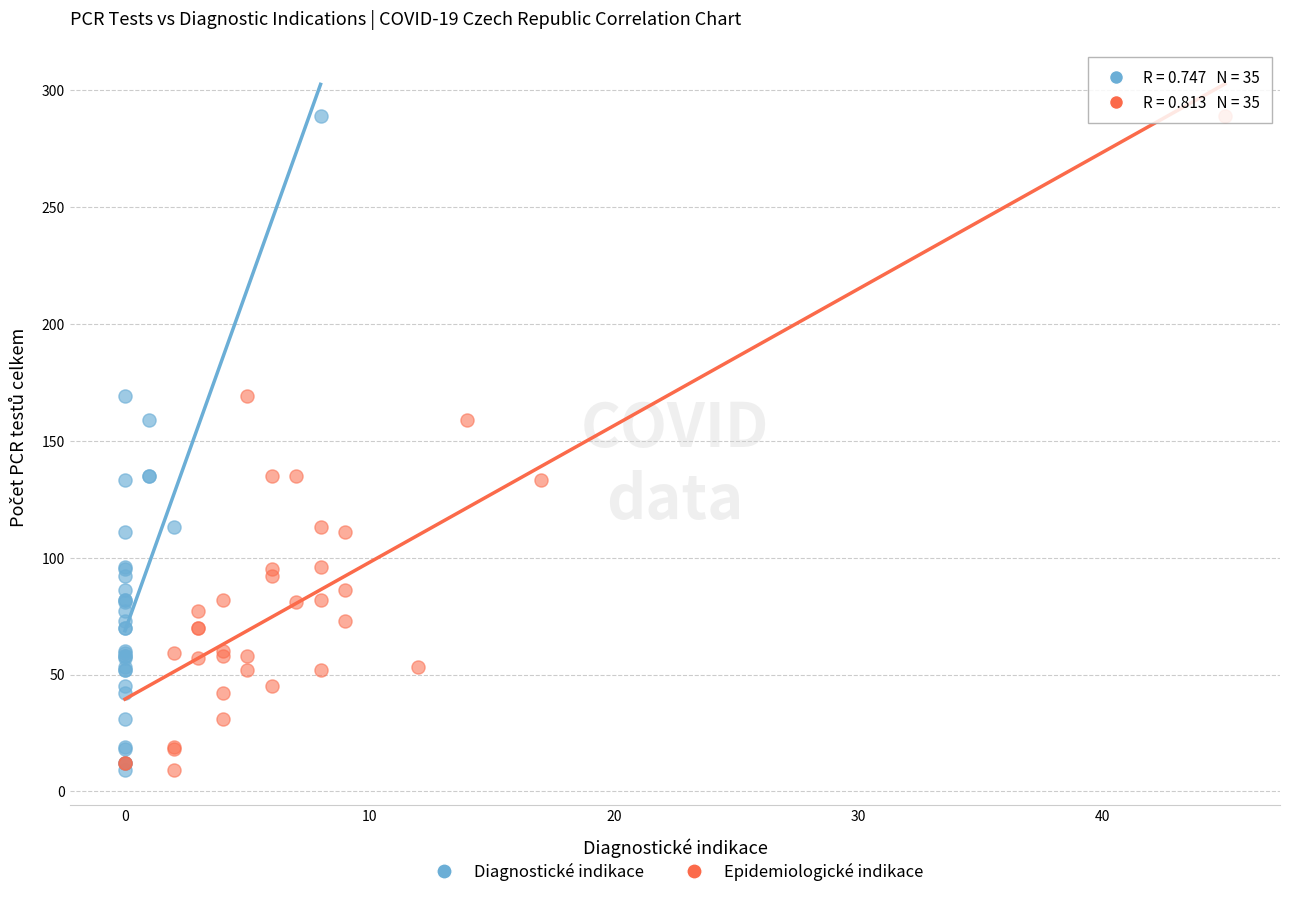

What are all the series names shown in the legend?

Diagnostické indikace, Epidemiologické indikace